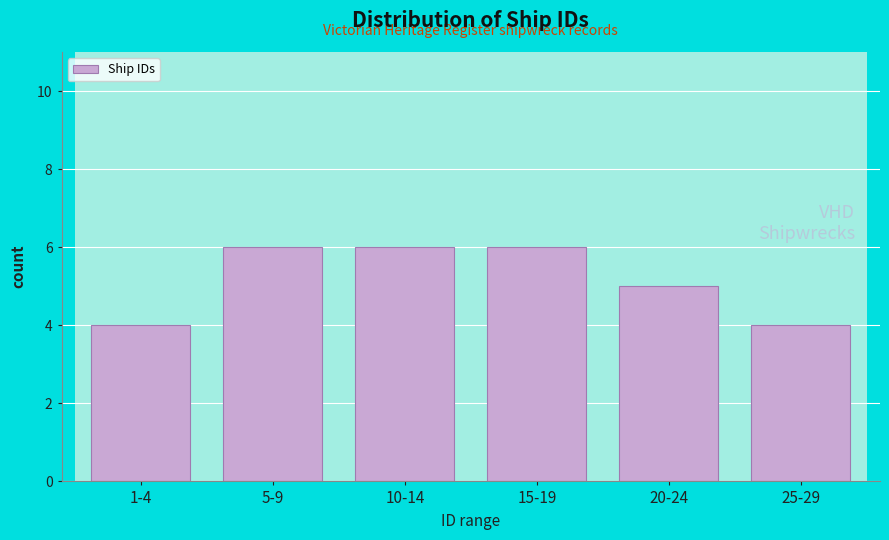

Reading right to left, transcribe all the data shown in this chart.

4	5	6	6	6	4